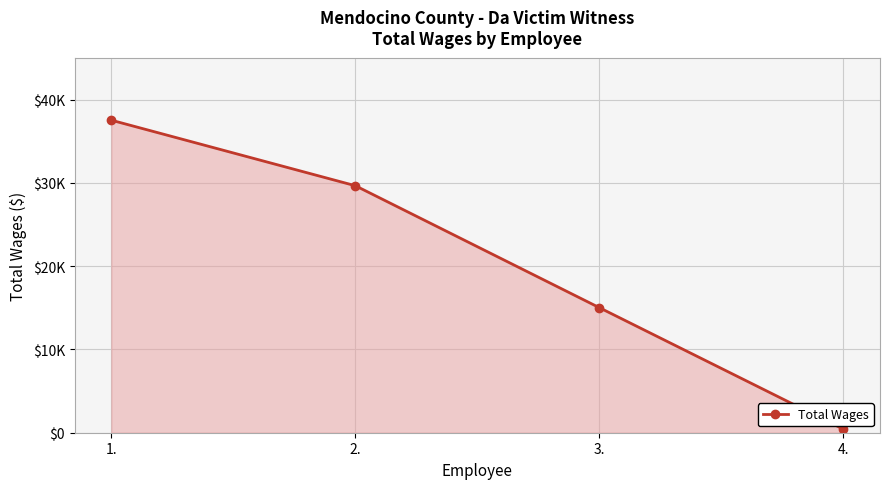

At which label does the data first exceed 29652?

1.